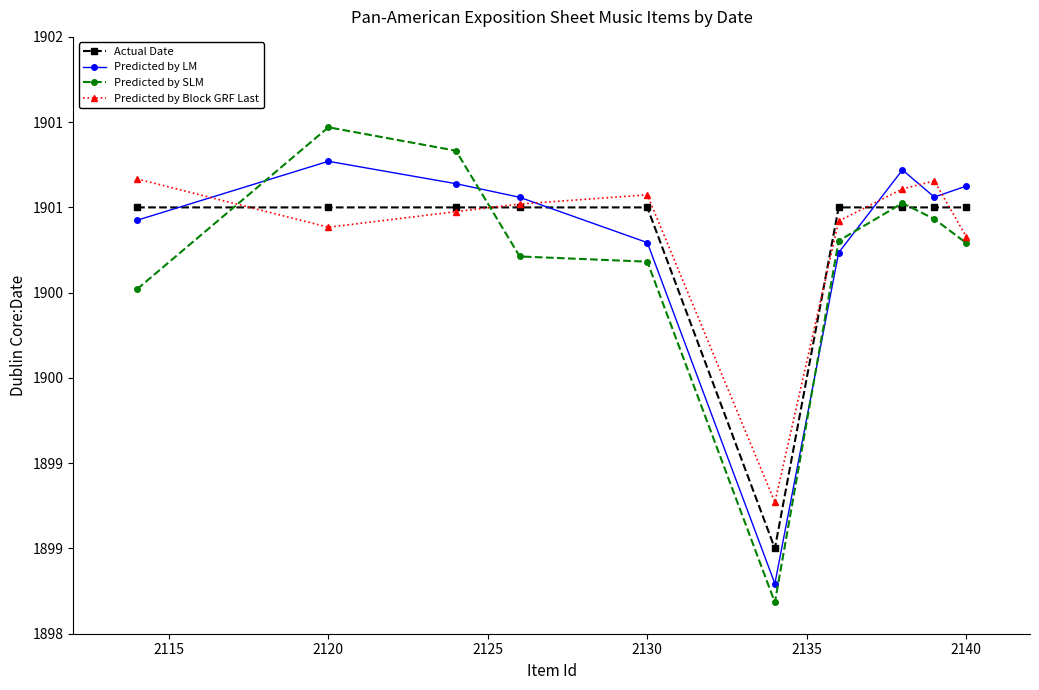

Does the chart have visible grid lines?

No